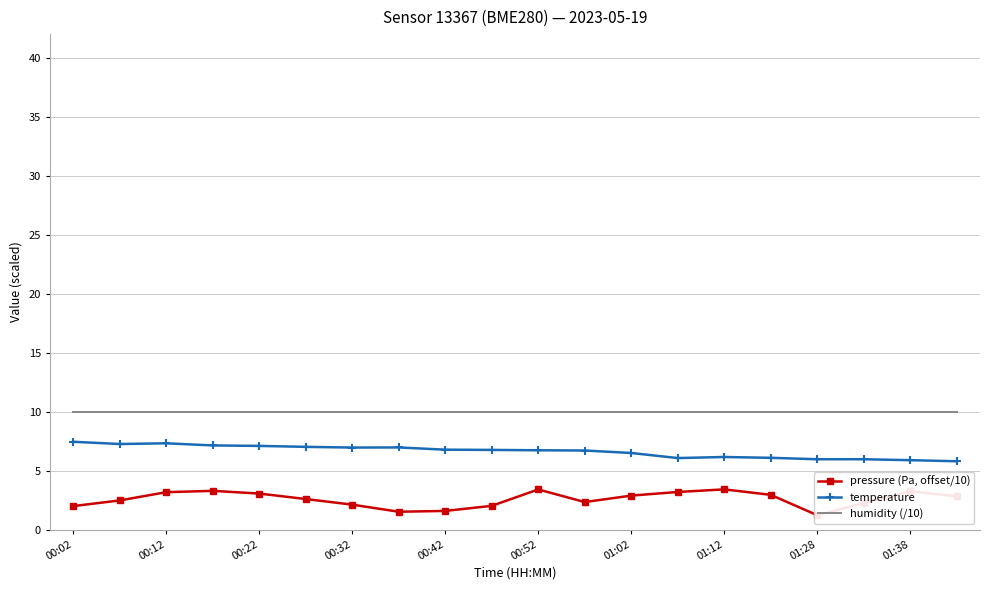

What is the greatest value displayed?

10.0